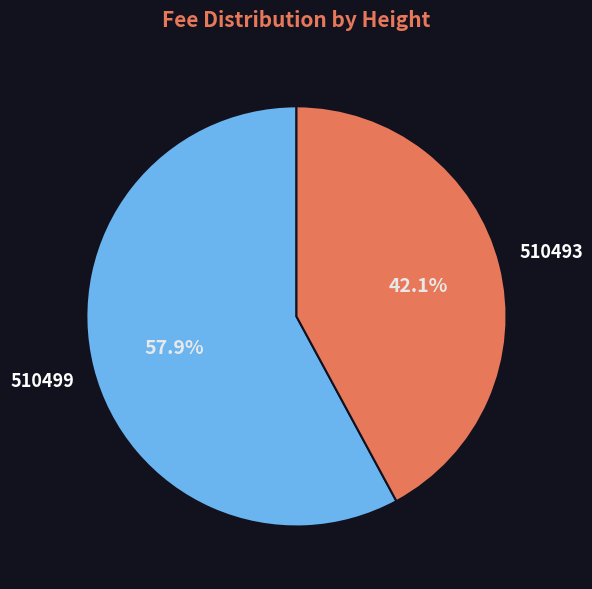

Which category has the biggest portion of the pie?

510499